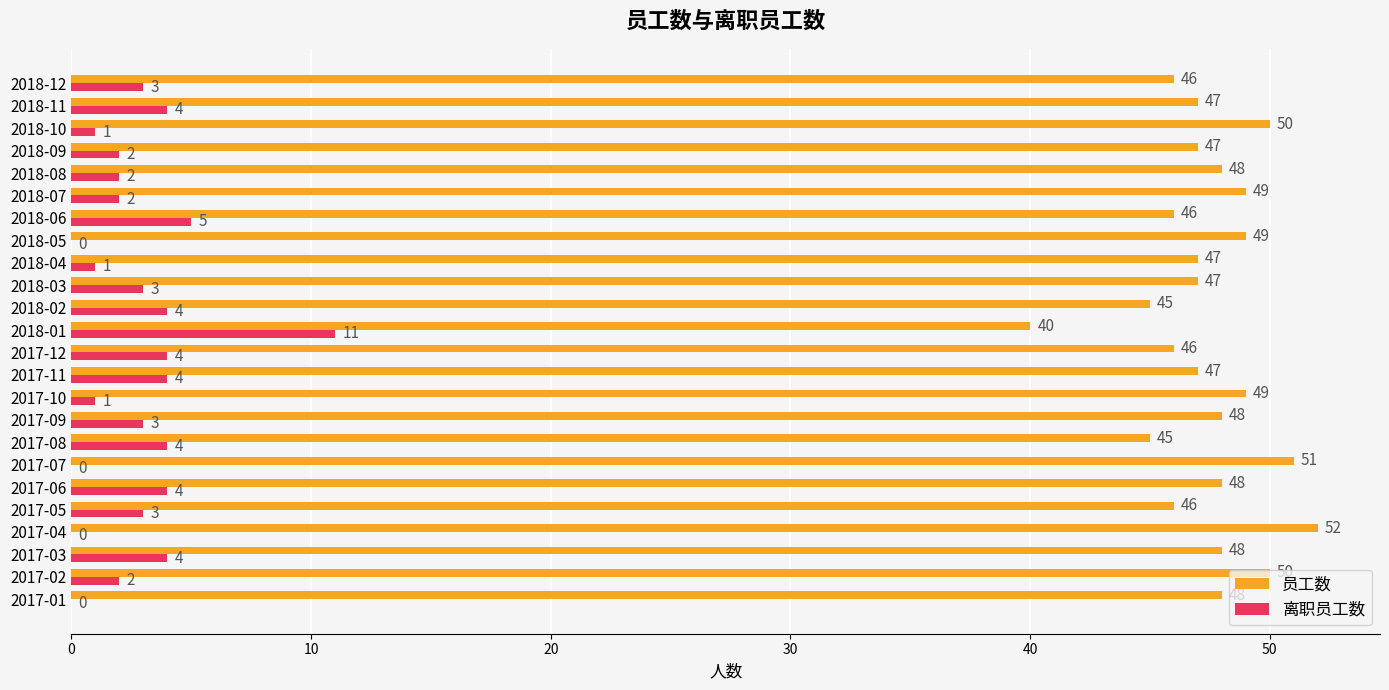

Read the 员工数 value at 2018-12.

46